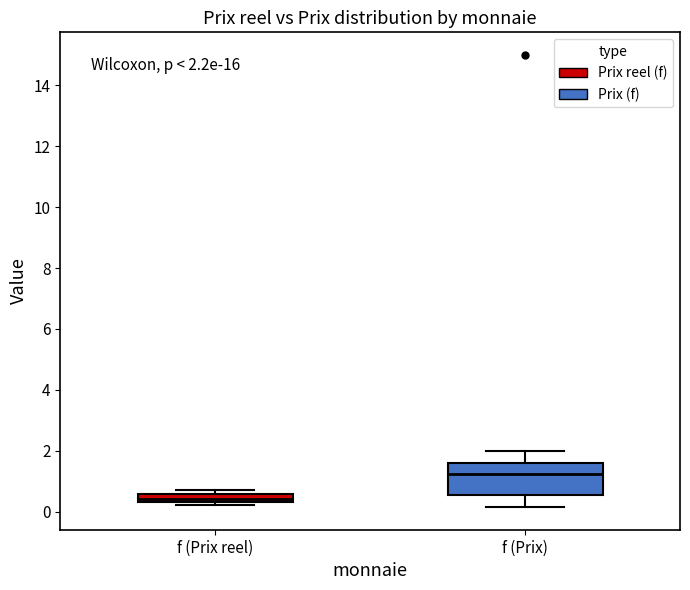

Comparing the boxes themselves (not the whiskers), which one is the tallest?

f (Prix)